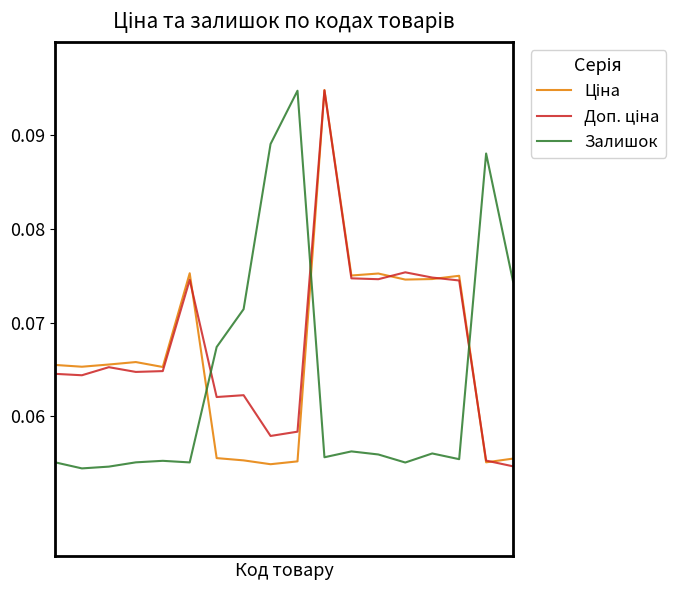

How many lines are shown in the chart?

3